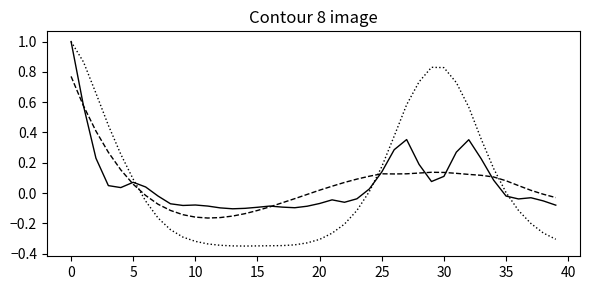

Is this an area chart (filled region under the line)?

No